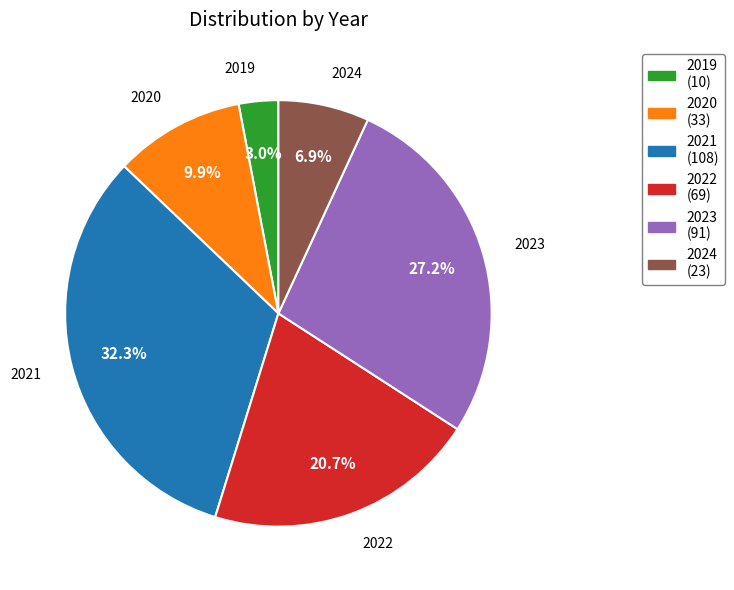

Which has a higher value, 2020 or 2023?

2023